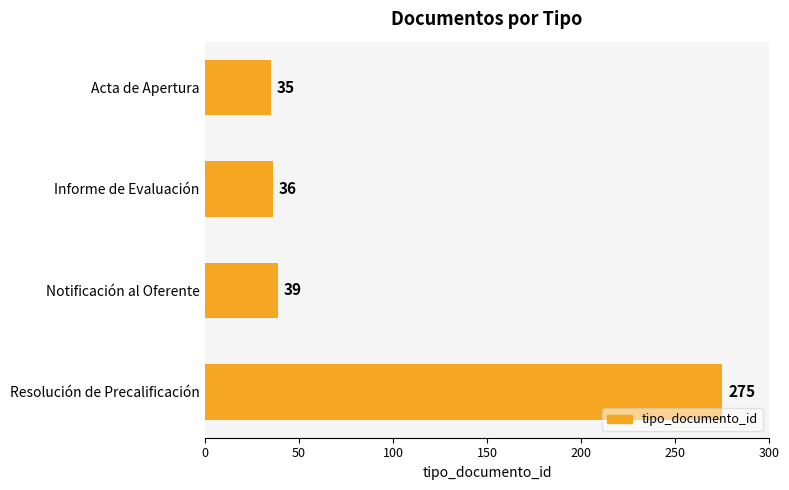

Reading bottom to top, transcribe all the data shown in this chart.

275	39	36	35